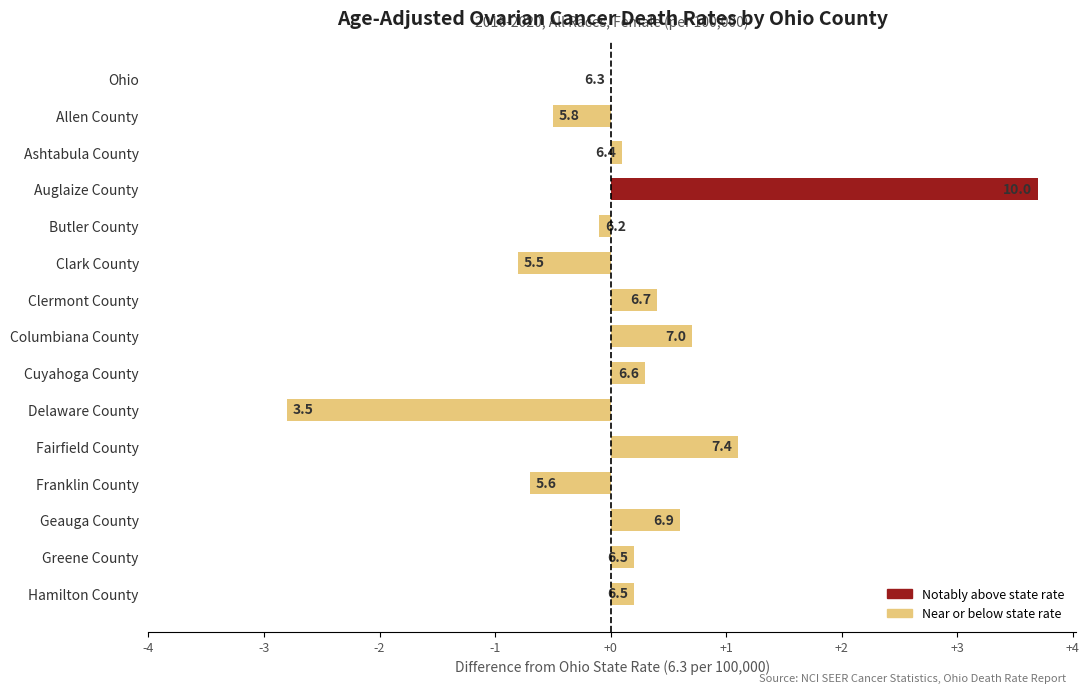

What is the average value?

0.2